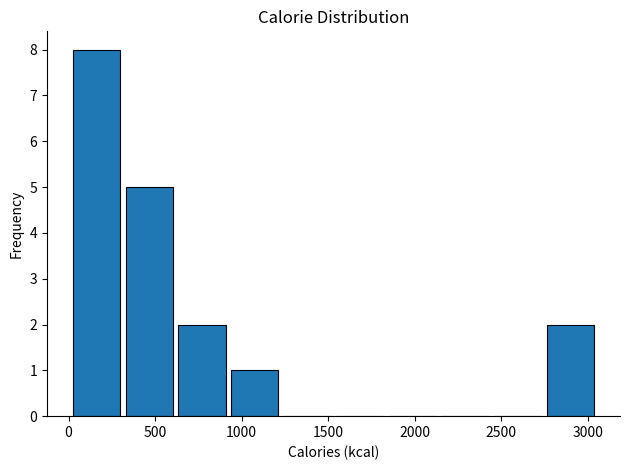

How tall is the bar that spans 900 to 1250 on the x-axis? Neither the bar edges nor the heights are printed on the chart, so give them approximately, as read against the axes.

1